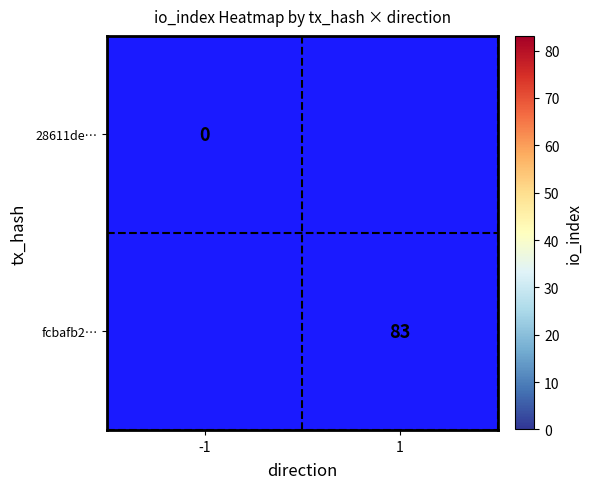

True or false: fcbafb2… has a value of 28 at 1.

False